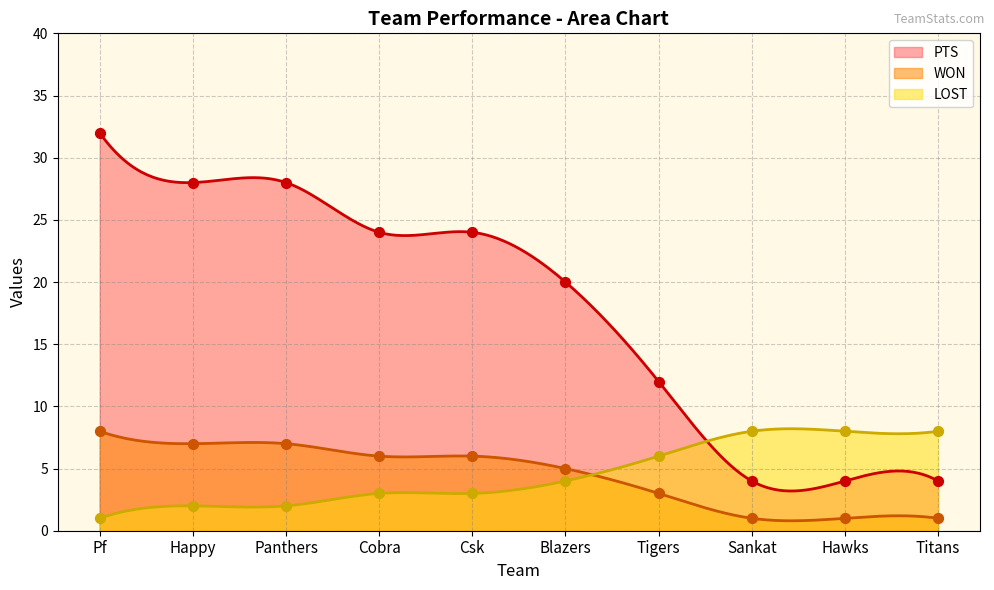

What are all the series names shown in the legend?

WON, LOST, PTS